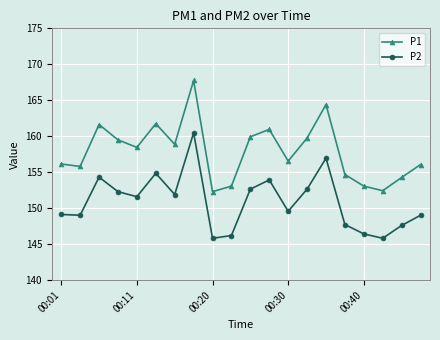

What is the sum of all P1 values?

3157.4